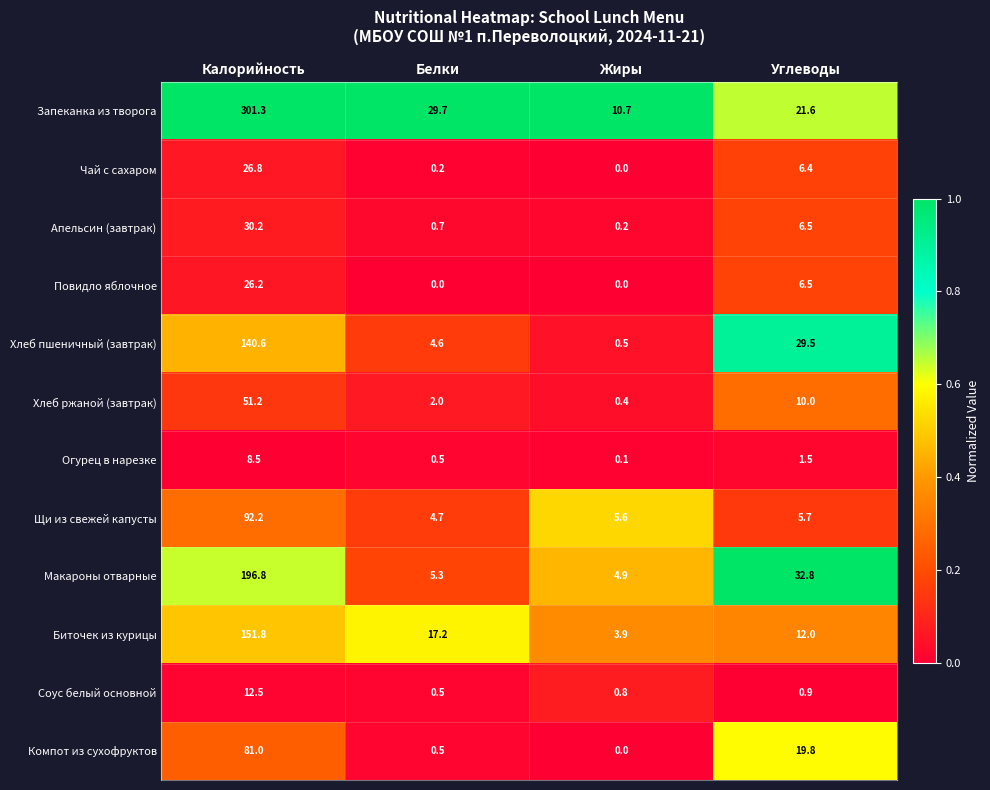

List the labels in order of Апельсин (завтрак) value, smallest first.

Жиры, Белки, Углеводы, Калорийность